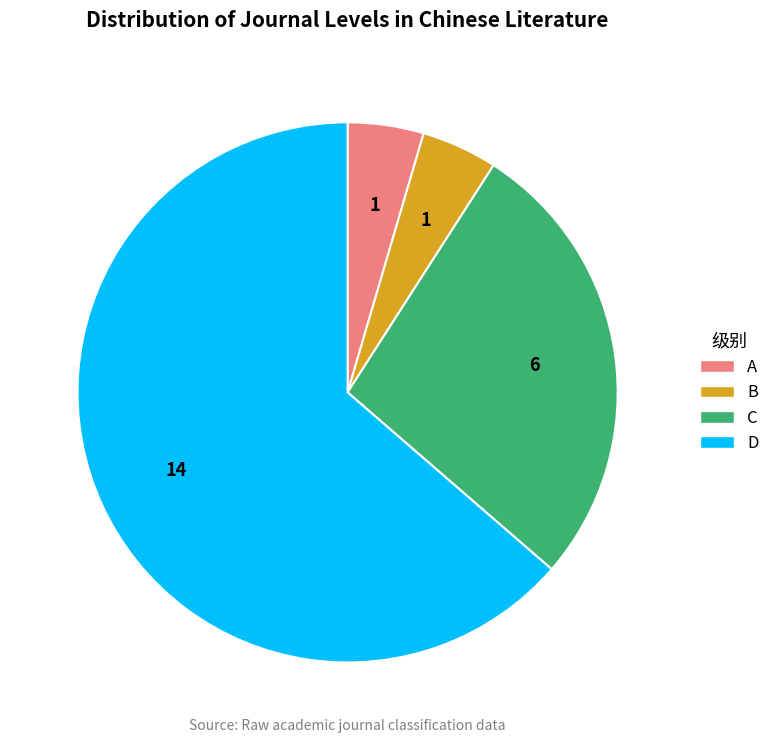

Which has a higher value, D or C?

D